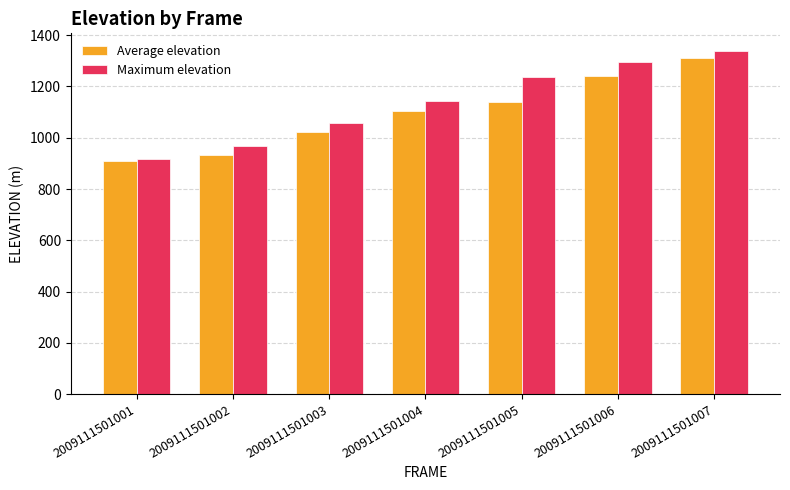

Reading left to right, extract all data points from this chart.

Average elevation: 910.8	930.9	1024.3	1105.5	1140.9	1239.9	1312.4
Maximum elevation: 915.8	967.8	1058.1	1144.7	1235.2	1294.7	1340.4